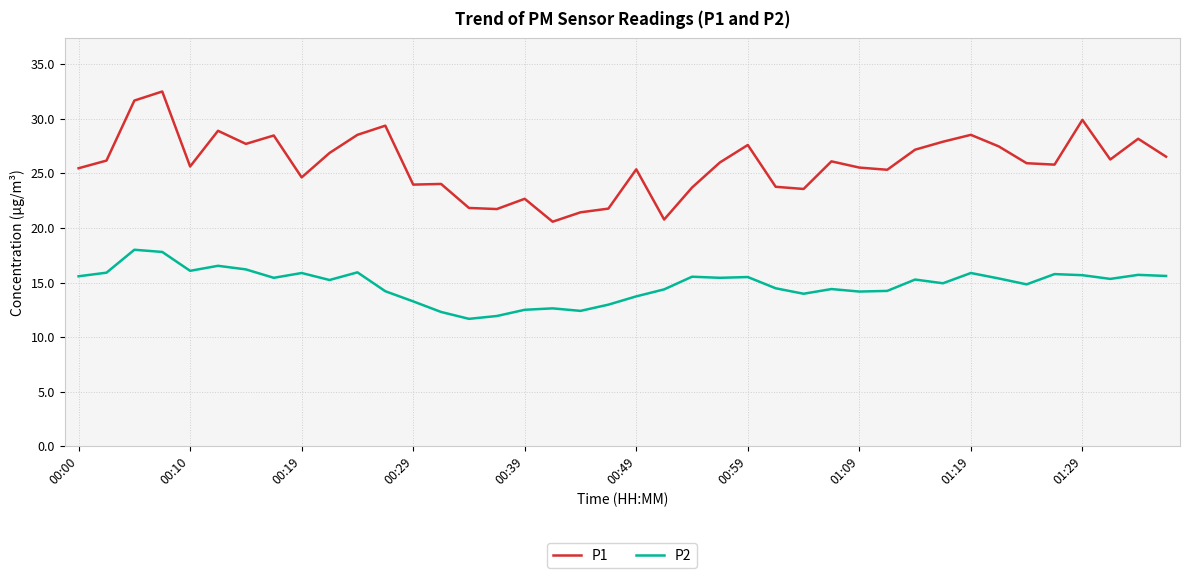

True or false: P2 has more than 2 points higher than both neighbors.

True